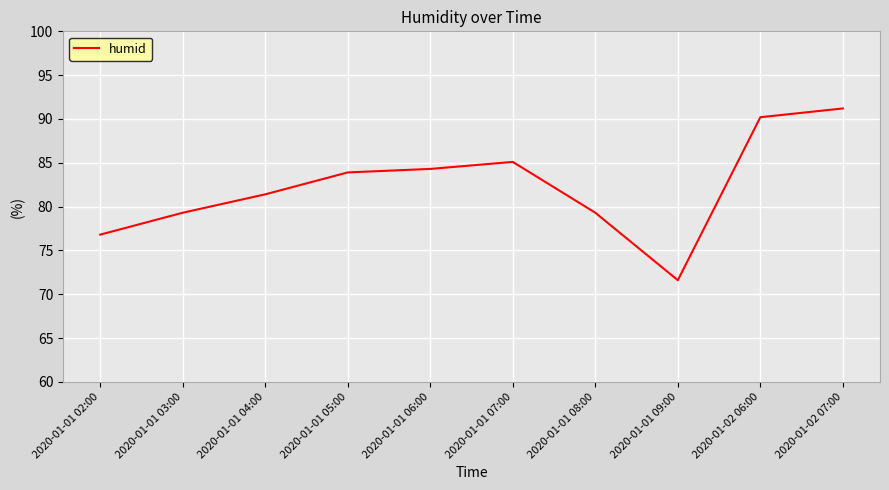

How many values are below 83?

5